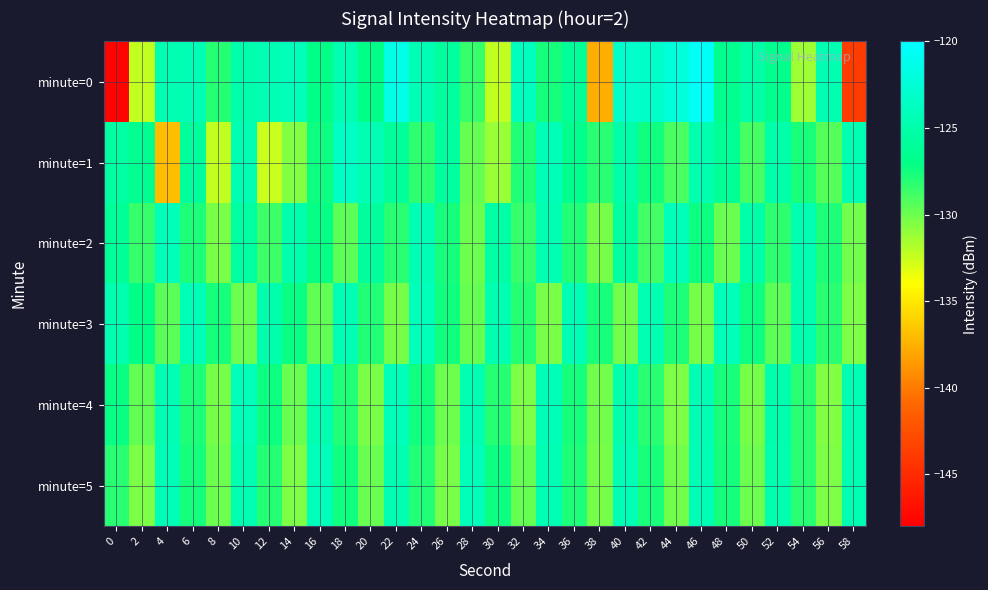

Which has a higher value, 4 or 54?

4